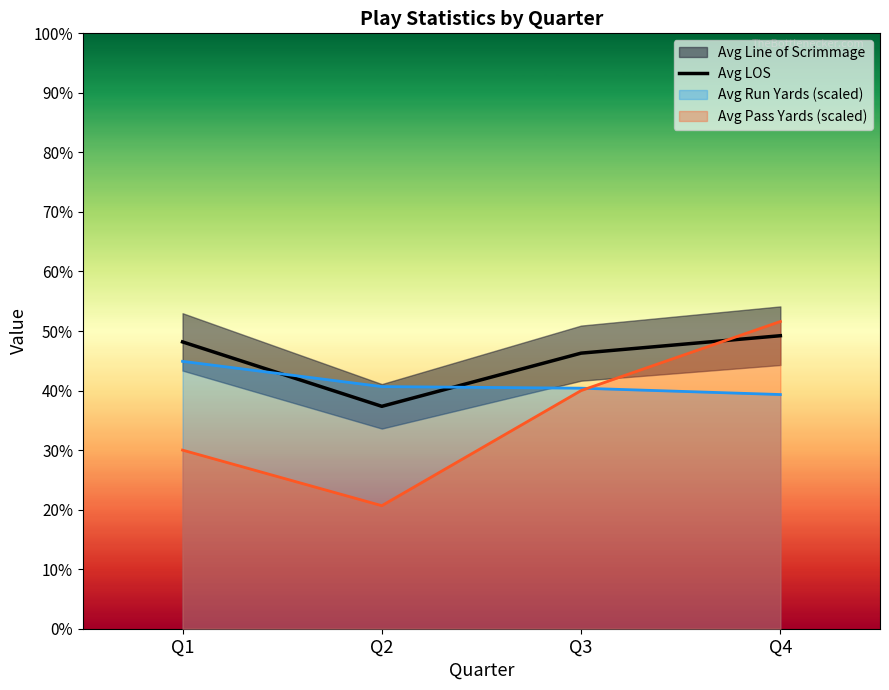

Reading left to right, what are all the values shown in this chart?

Q1=48.2	Q2=37.4	Q3=46.3	Q4=49.2